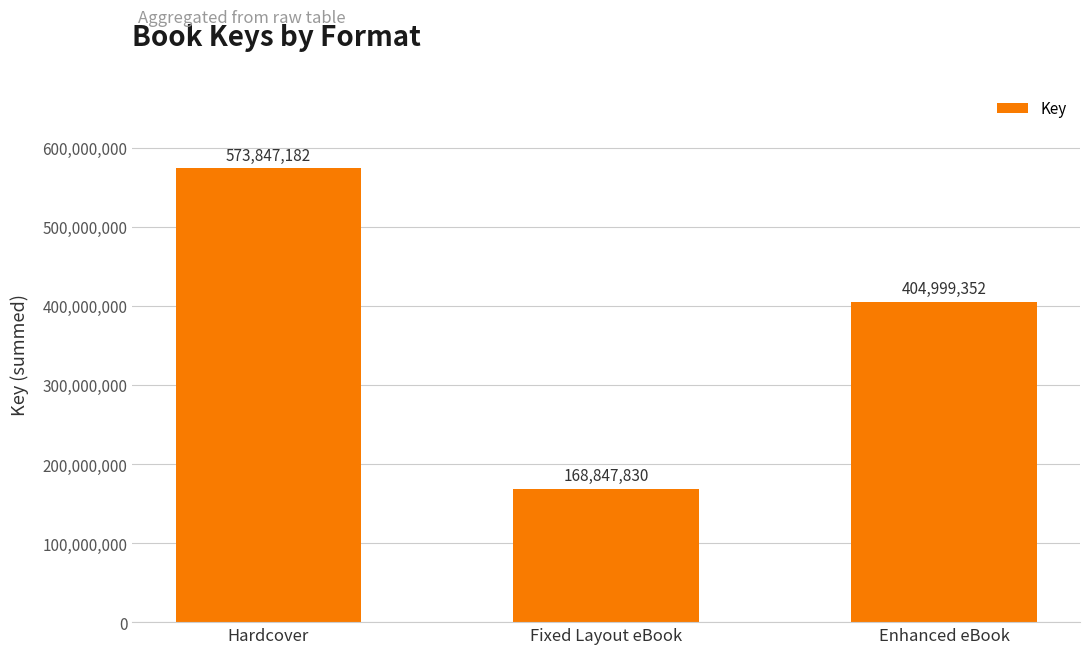

How many values are below 404999352?

1